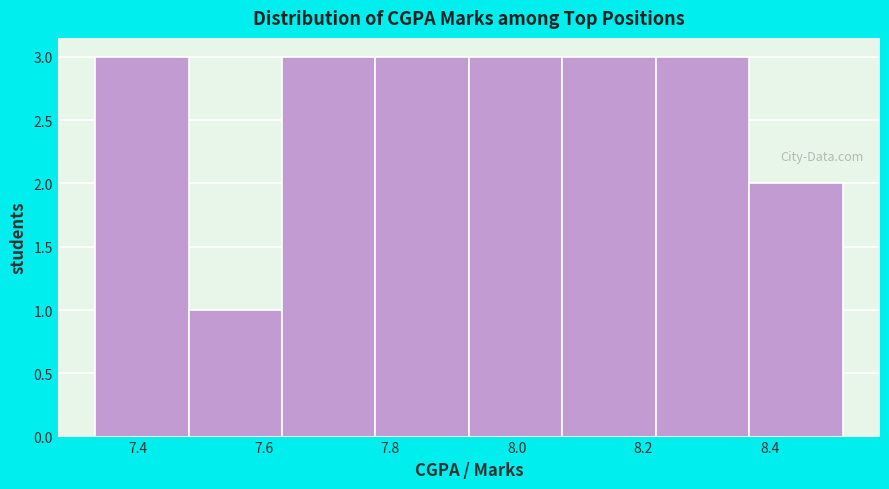

Reading left to right, transcribe this chart: for each bar, give the range it covers on the x-axis and its height. Neither the bar edges nor the heights are printed on the chart, so give them approximately, as read against the axes.

7.34 to 7.48: 3
7.48 to 7.62: 1
7.62 to 7.78: 3
7.78 to 7.92: 3
7.92 to 8.08: 3
8.08 to 8.22: 3
8.22 to 8.36: 3
8.36 to 8.52: 2